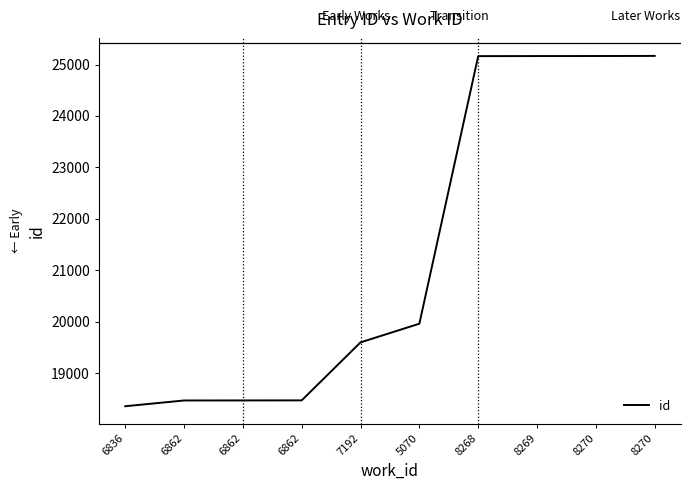

How many lines are shown in the chart?

1